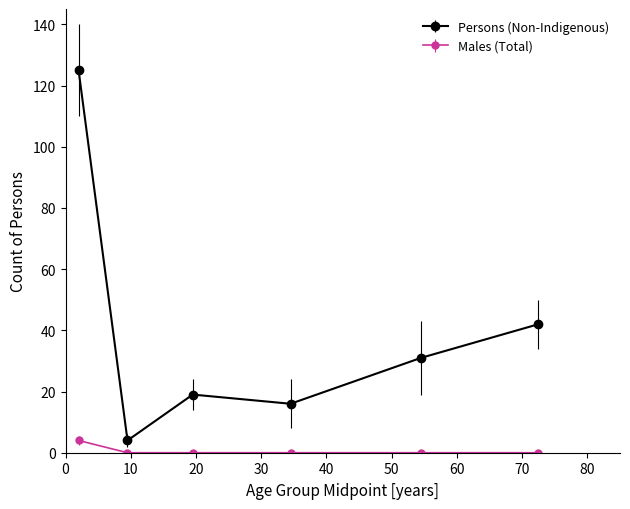

True or false: Males (Total) and Persons (Non-Indigenous) intersect in this chart.

False